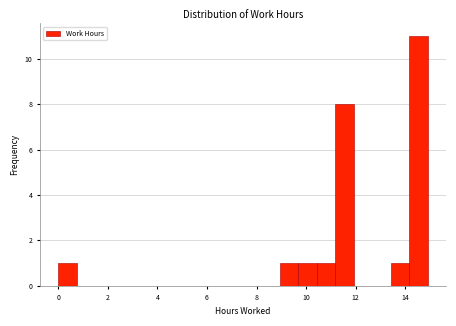

Around what value on the x-axis is the tallest bar? Give the approximate position of its centre, as read against the axis.

14.6